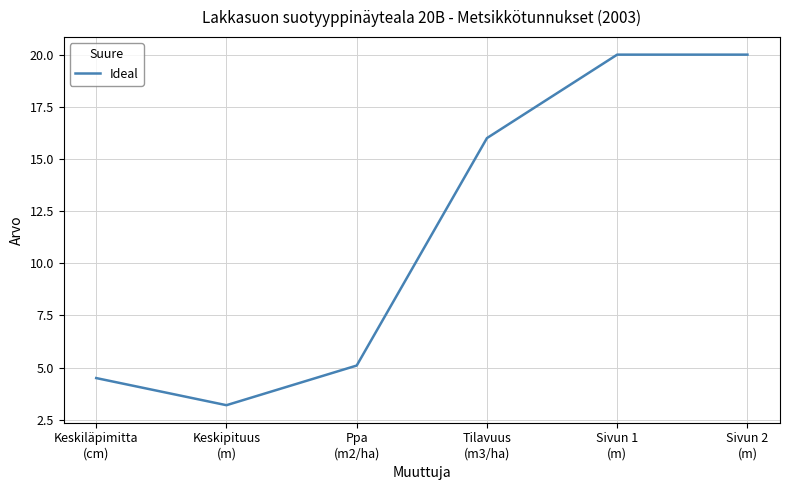

What is the smallest value displayed?

3.2